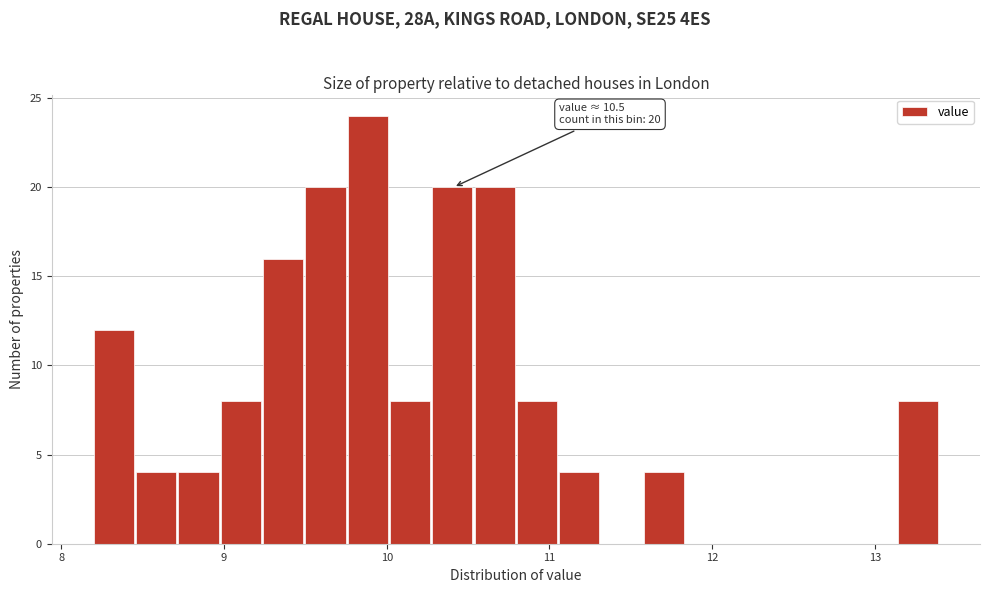

Around what value on the x-axis is the tallest bar? Give the approximate position of its centre, as read against the axis.

9.9